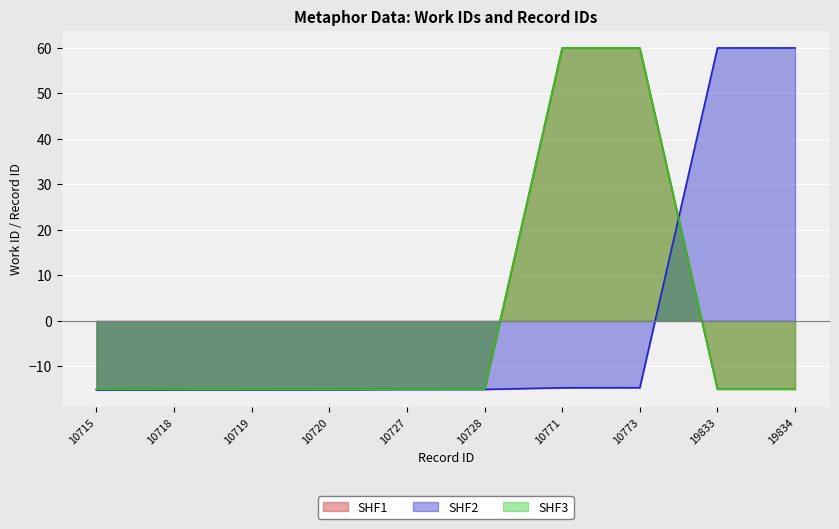

How many values in the SHF1 series exceed -15?

2